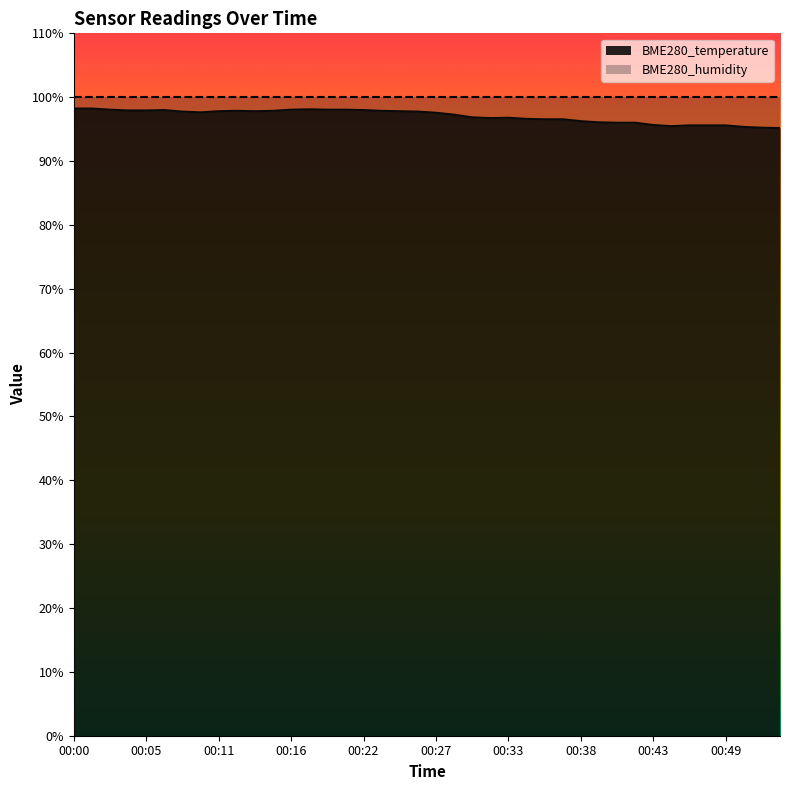

Where does the data first go above 97?

00:00